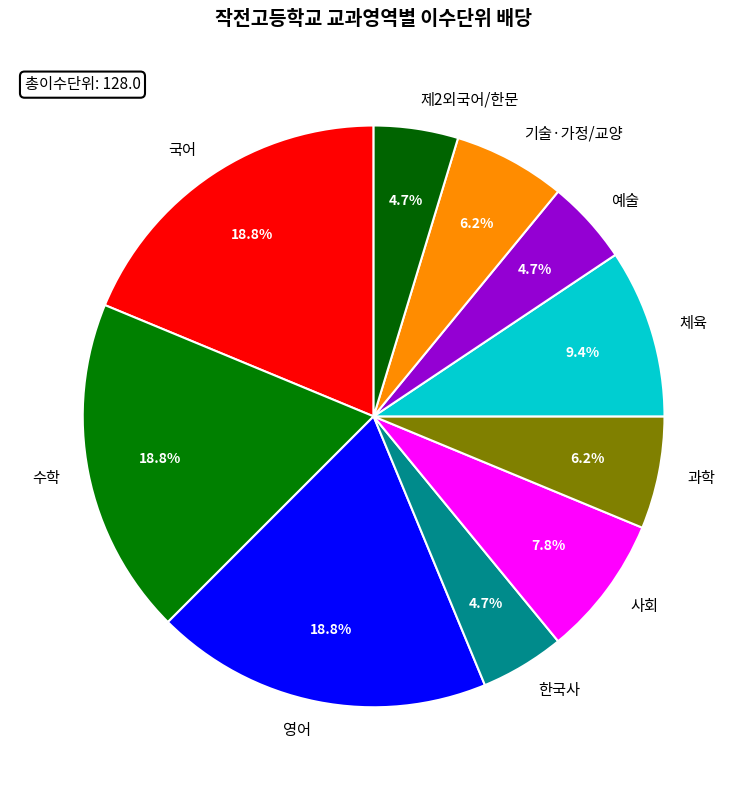

How much of the chart is everything except 한국사?

95.3%